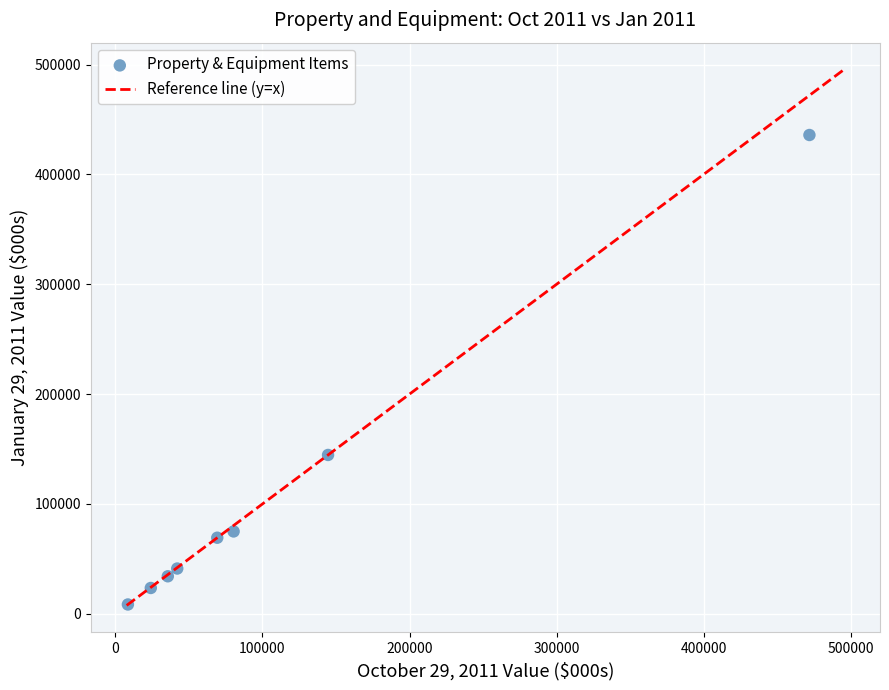

What is the average X value?

109542